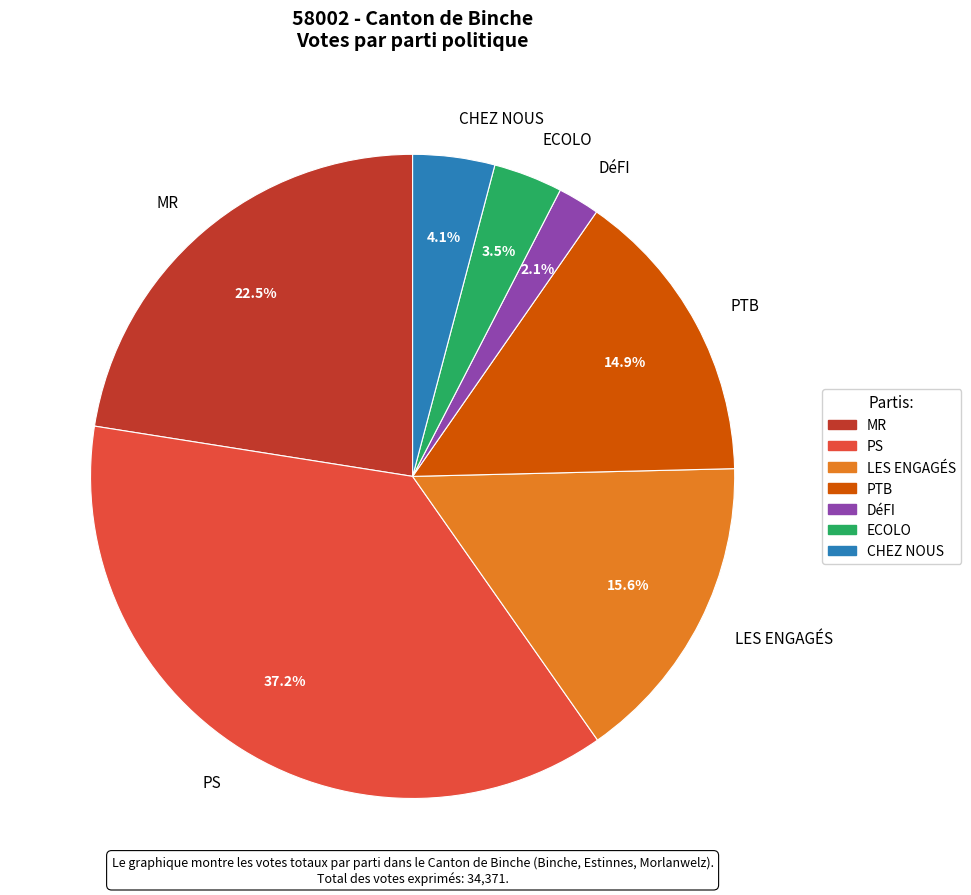

How many slices are in this pie chart?

7